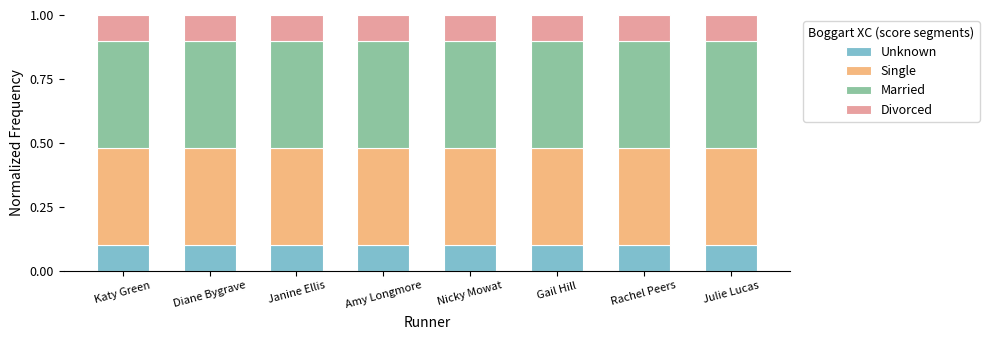

The value of Unknown at Diane Bygrave is 0.1. True or false?

True